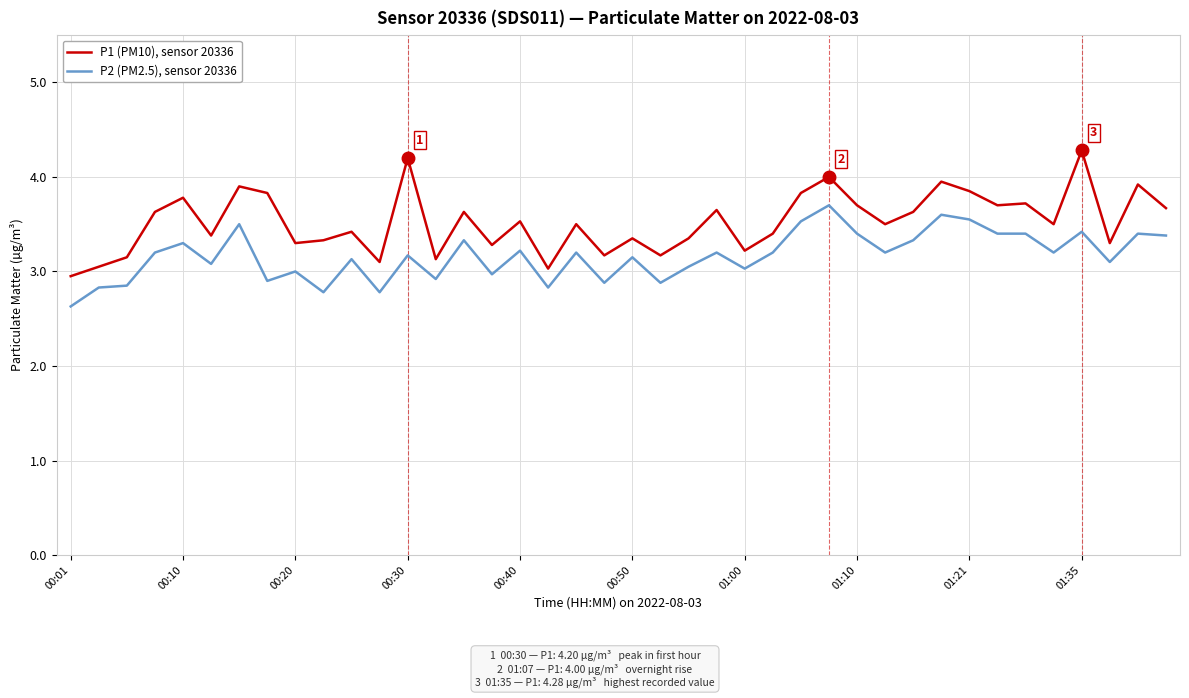

Which series has the largest total across all categories?

P1 (PM10), sensor 20336